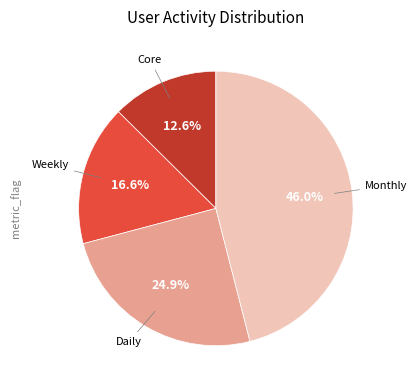

Does any single category account for the majority?

No